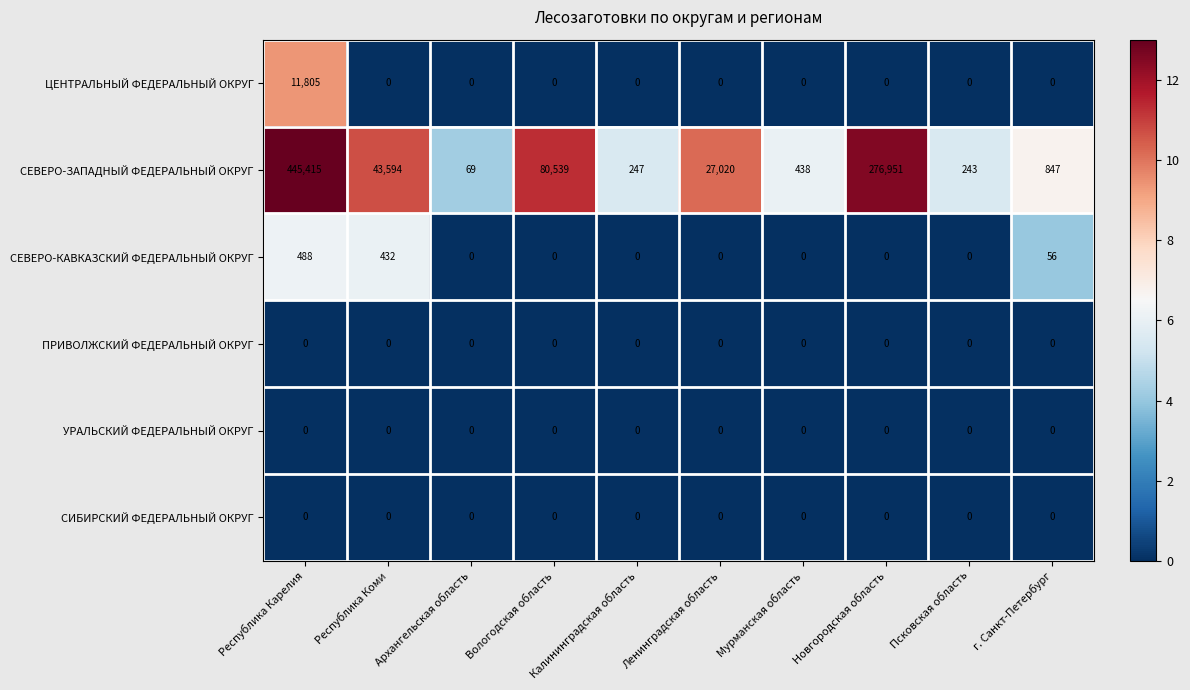

The value of ПРИВОЛЖСКИЙ ФЕДЕРАЛЬНЫЙ ОКРУГ at Калининградская область is 0. True or false?

True